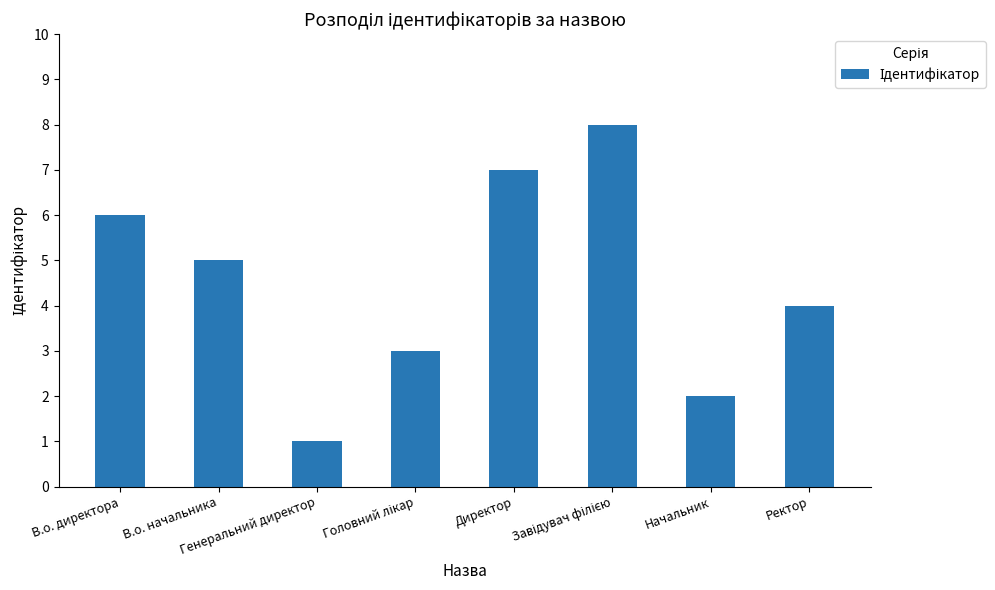

The chart shows a value of 2 at В.о. начальника. True or false?

False